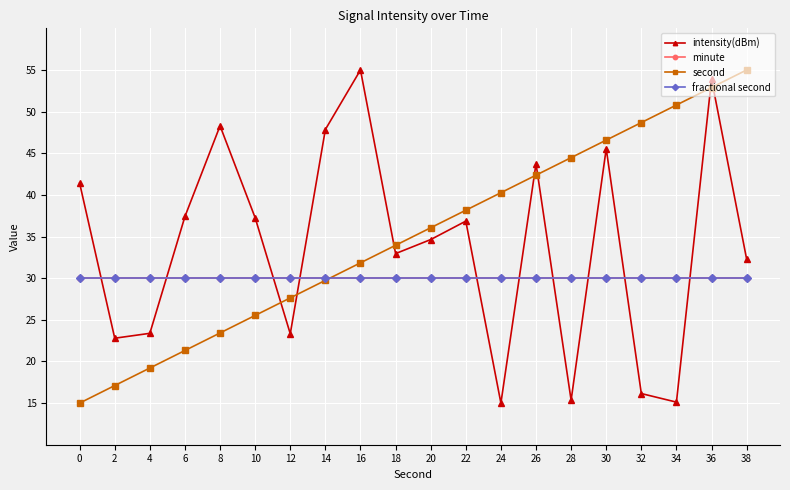

Is this an area chart (filled region under the line)?

No